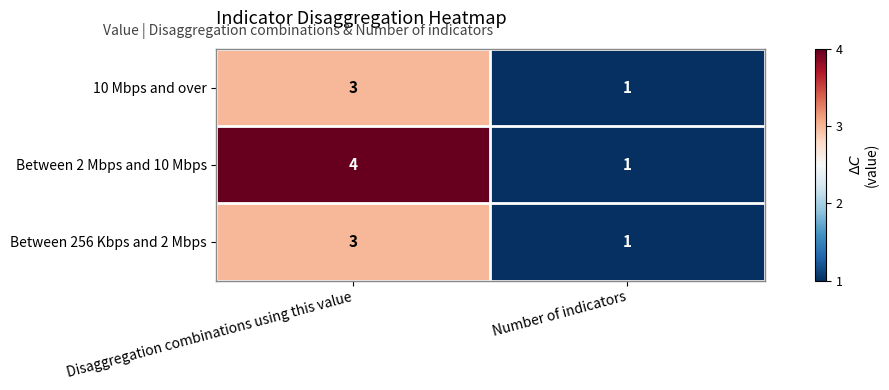

At how many categories does at least one series exceed 3?

1